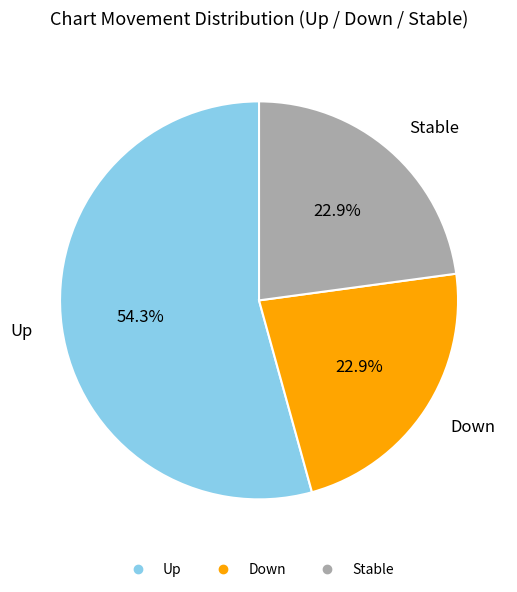

Is there a majority slice in this chart?

Yes